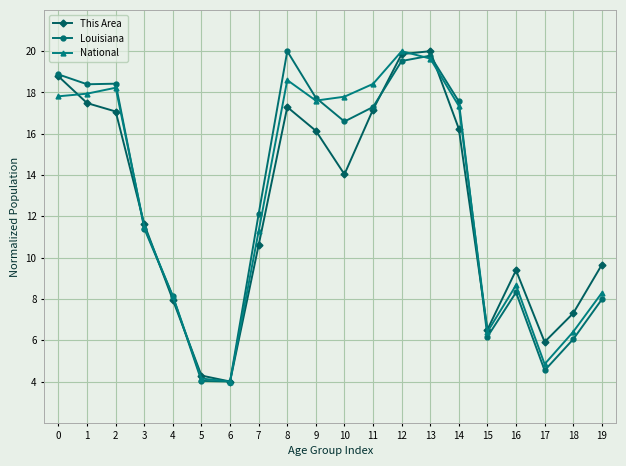

What is the value of the Louisiana point at the 2nd from the left?

18.4